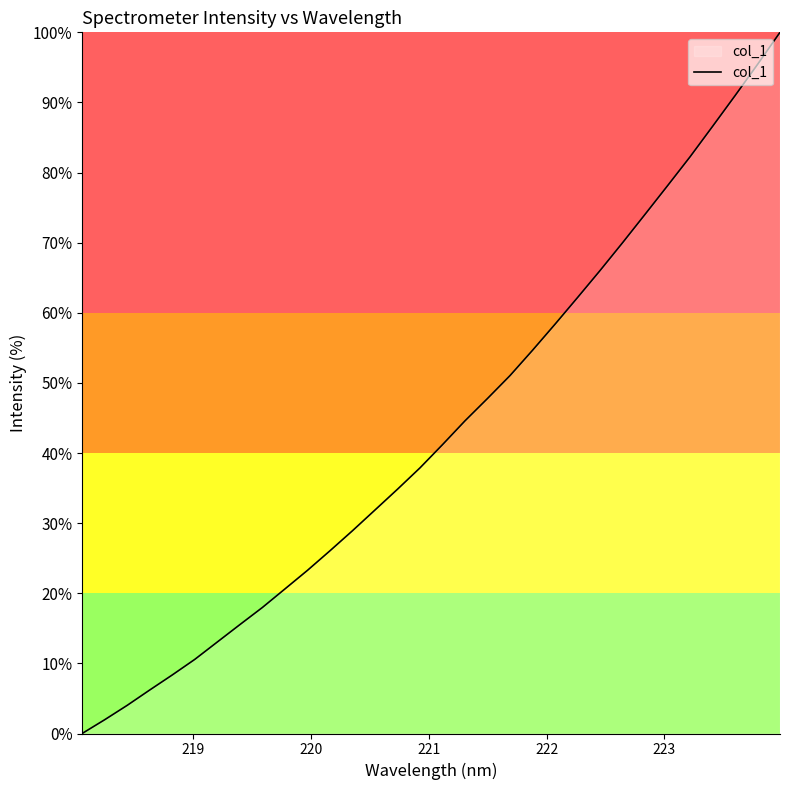

Does the chart display data point markers on the line(s)?

No